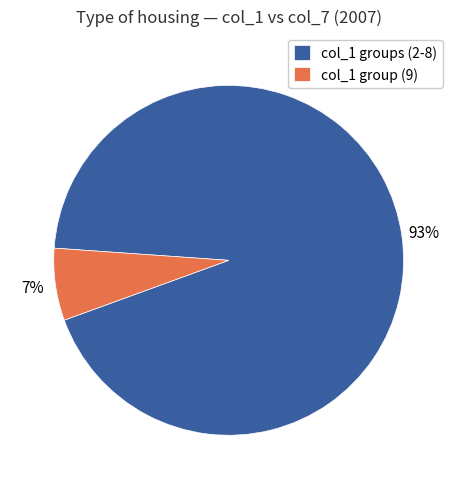

Does any single category account for the majority?

Yes